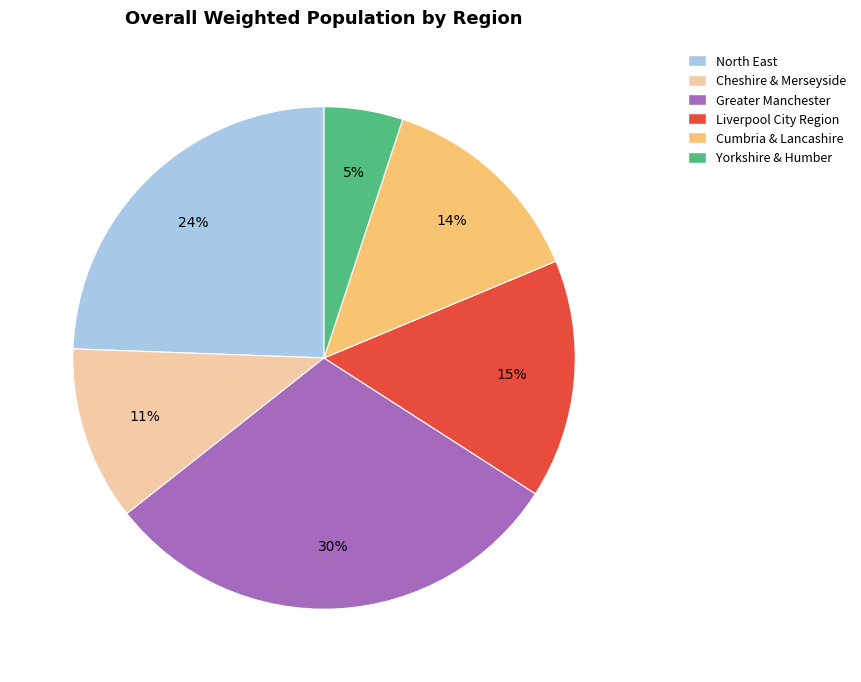

To the nearest percent, what is the difference between the largest and smallest slice percentages?

25%